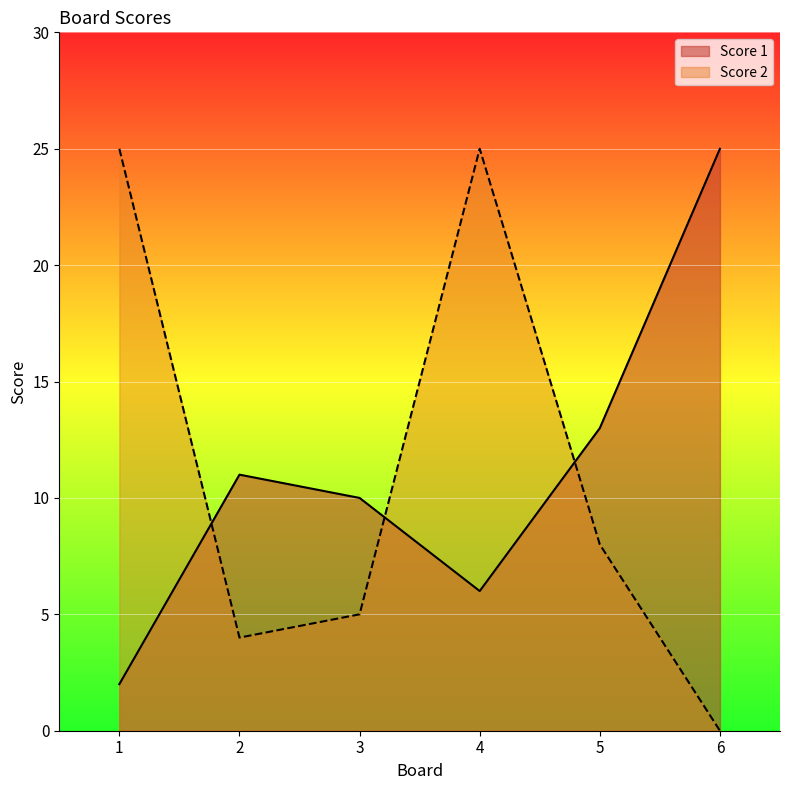

What is the sum of all Score 1 values?

67